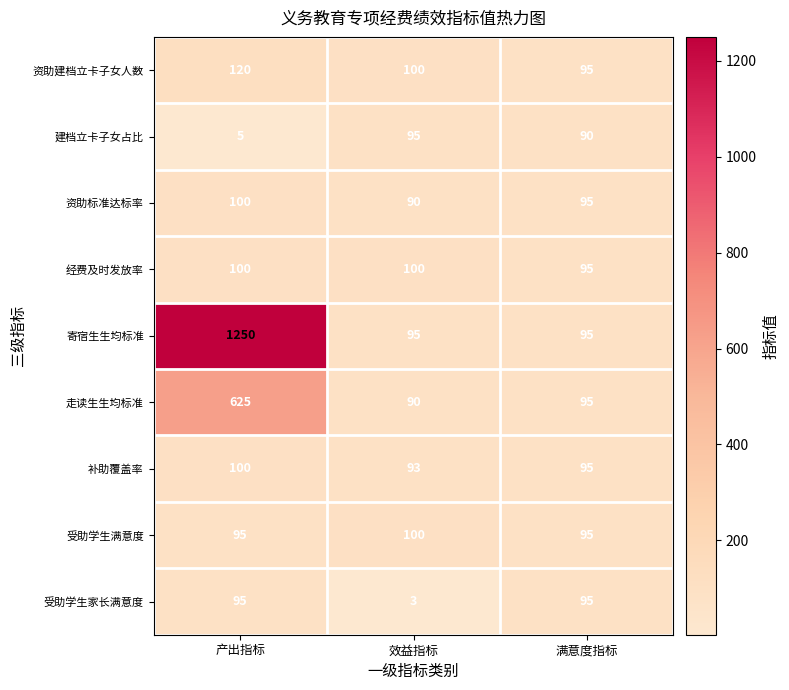

Reading right to left, extract all data points from this chart.

资助建档立卡子女人数: 满意度指标=95	效益指标=100	产出指标=120
建档立卡子女占比: 满意度指标=90	效益指标=95	产出指标=5
资助标准达标率: 满意度指标=95	效益指标=90	产出指标=100
经费及时发放率: 满意度指标=95	效益指标=100	产出指标=100
寄宿生生均标准: 满意度指标=95	效益指标=95	产出指标=1250
走读生生均标准: 满意度指标=95	效益指标=90	产出指标=625
补助覆盖率: 满意度指标=95	效益指标=93	产出指标=100
受助学生满意度: 满意度指标=95	效益指标=100	产出指标=95
受助学生家长满意度: 满意度指标=95	效益指标=3	产出指标=95